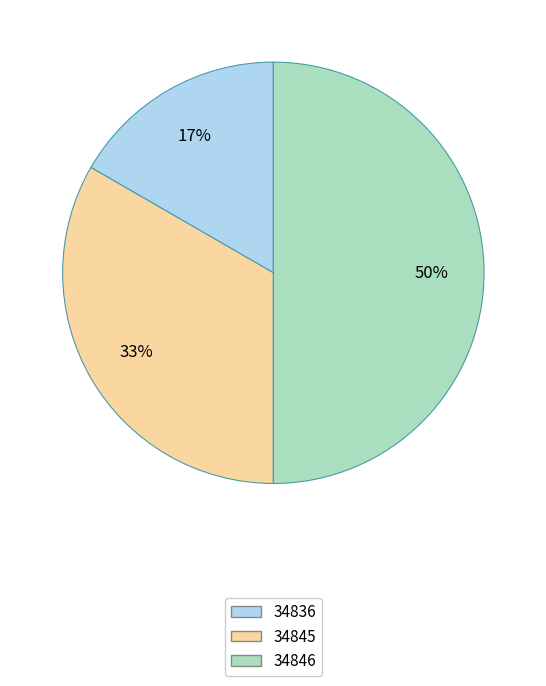

The 34836 slice represents 25% of the pie. True or false?

False